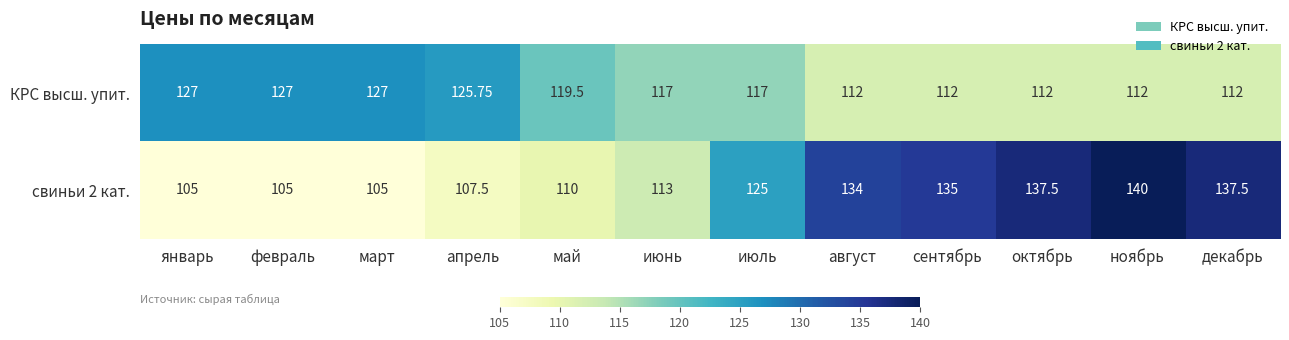

What is the difference between the highest and lowest values at август?

22.0